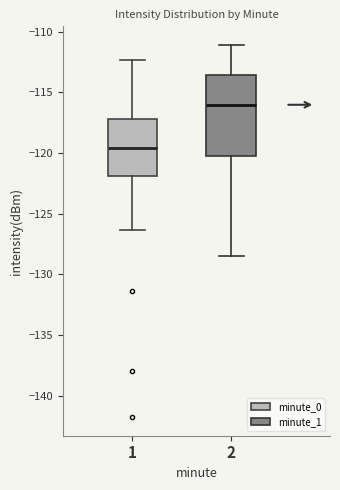

Reading left to right, read every box against the y-axis: the position of its median line, the range the box covers, and the ends of its whiskers. The values are not printed on the chart, so give them approximately, as read against the axis.

1: median -119.5, box -122.0 to -117.0, whiskers -126.5 to -112.5
2: median -116.0, box -120.5 to -113.5, whiskers -128.5 to -111.0